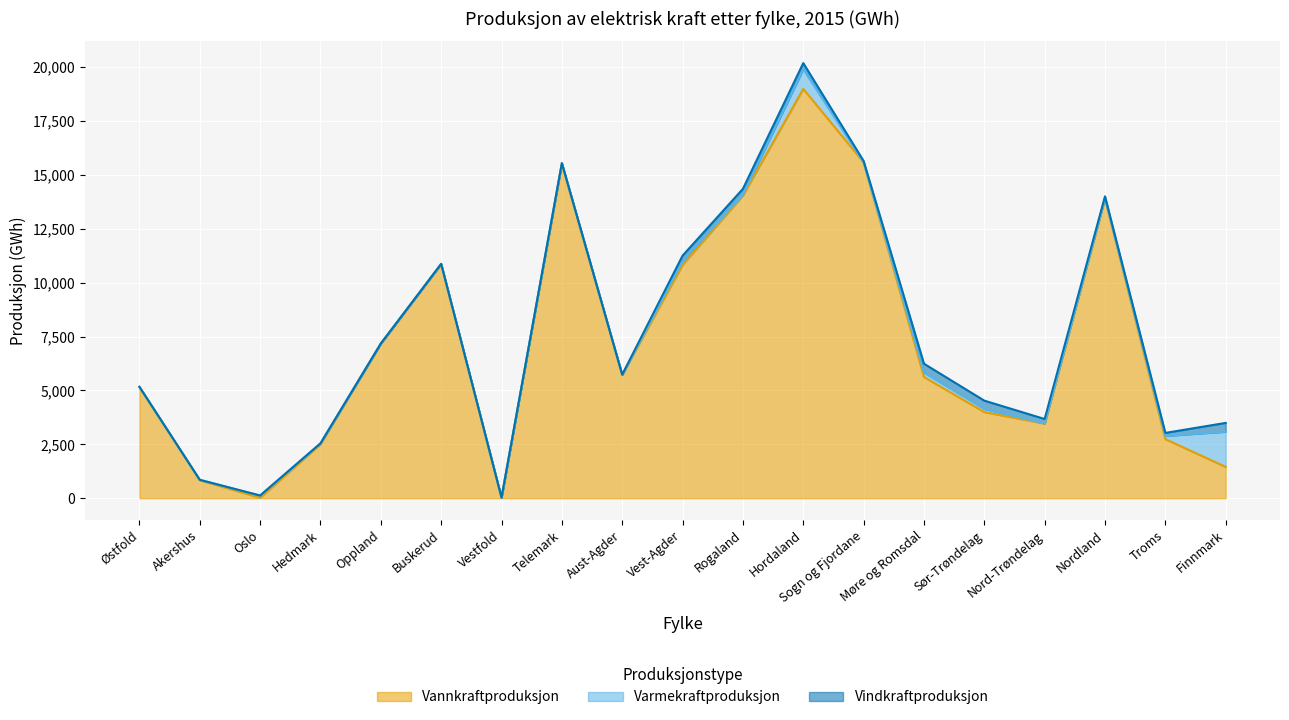

After their last crossing, which series has the higher values: Vannkraftproduksjon or Varmekraftproduksjon?

Varmekraftproduksjon